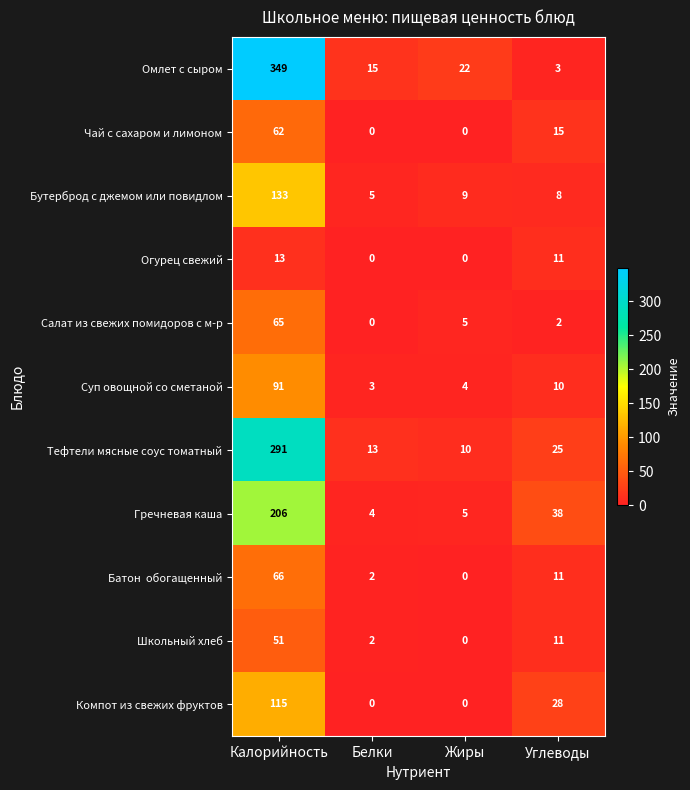

Count the number of categories in the chart.

4